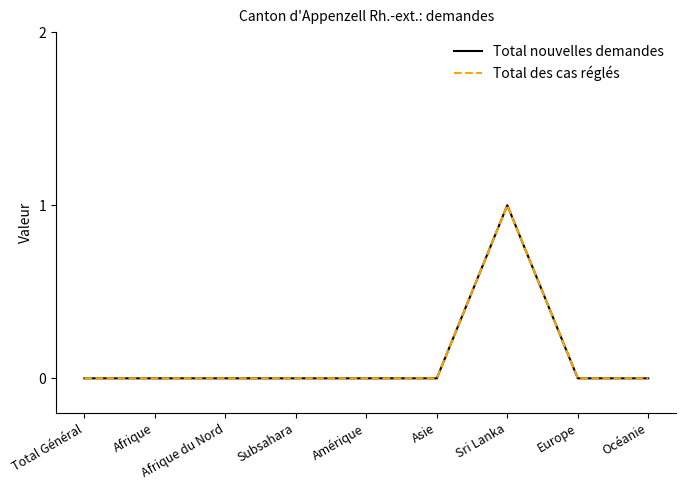

True or false: Total nouvelles demandes has more than 0 interior local peaks.

True